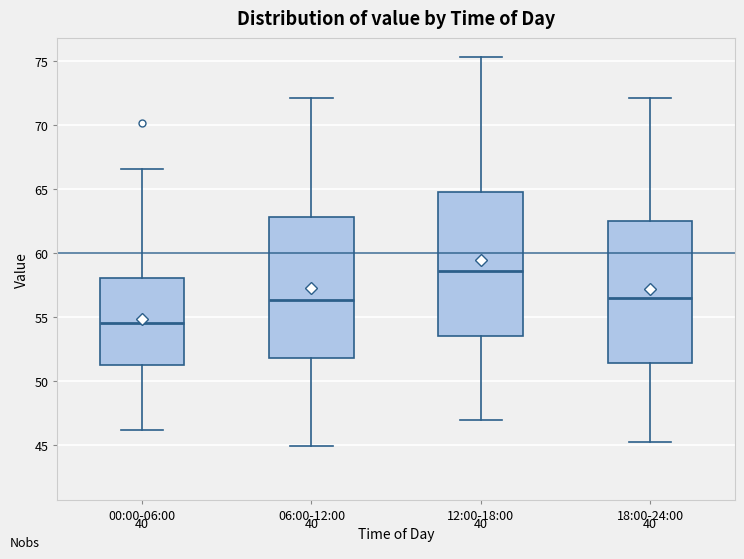

Reading left to right, read every box against the y-axis: the position of its median line, the range the box covers, and the ends of its whiskers. The values are not printed on the chart, so give them approximately, as read against the axis.

00:00-06:00: median 54.5, box 51.0 to 58.0, whiskers 46.0 to 66.5
06:00-12:00: median 56.5, box 52.0 to 63.0, whiskers 45.0 to 72.0
12:00-18:00: median 58.5, box 53.5 to 65.0, whiskers 47.0 to 75.5
18:00-24:00: median 56.5, box 51.5 to 62.5, whiskers 45.5 to 72.0